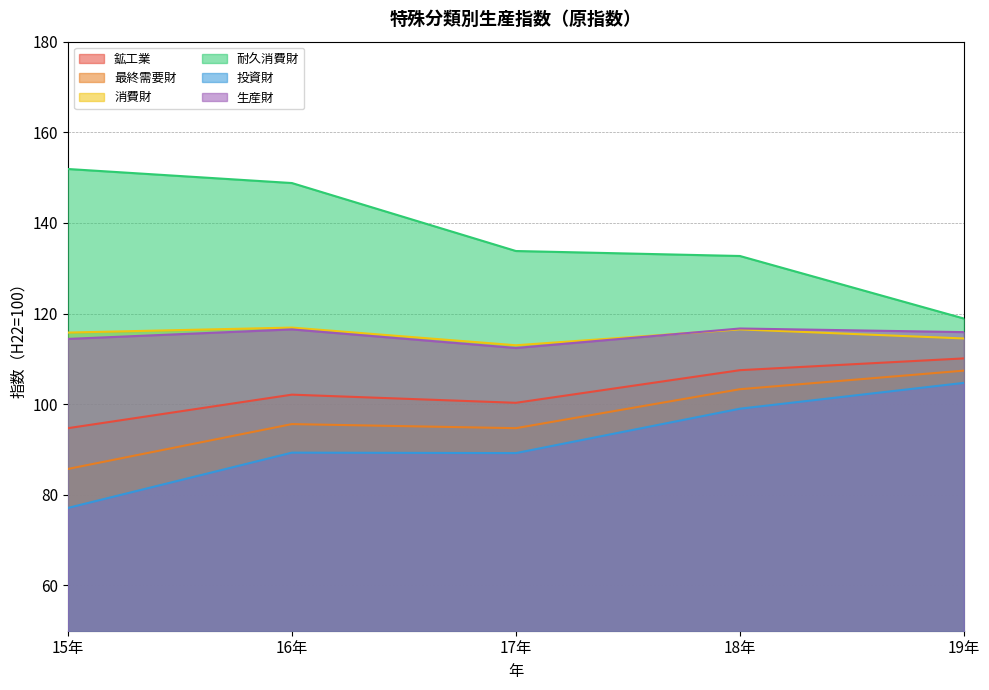

What is the difference between the highest and lowest values at 18年?

33.7